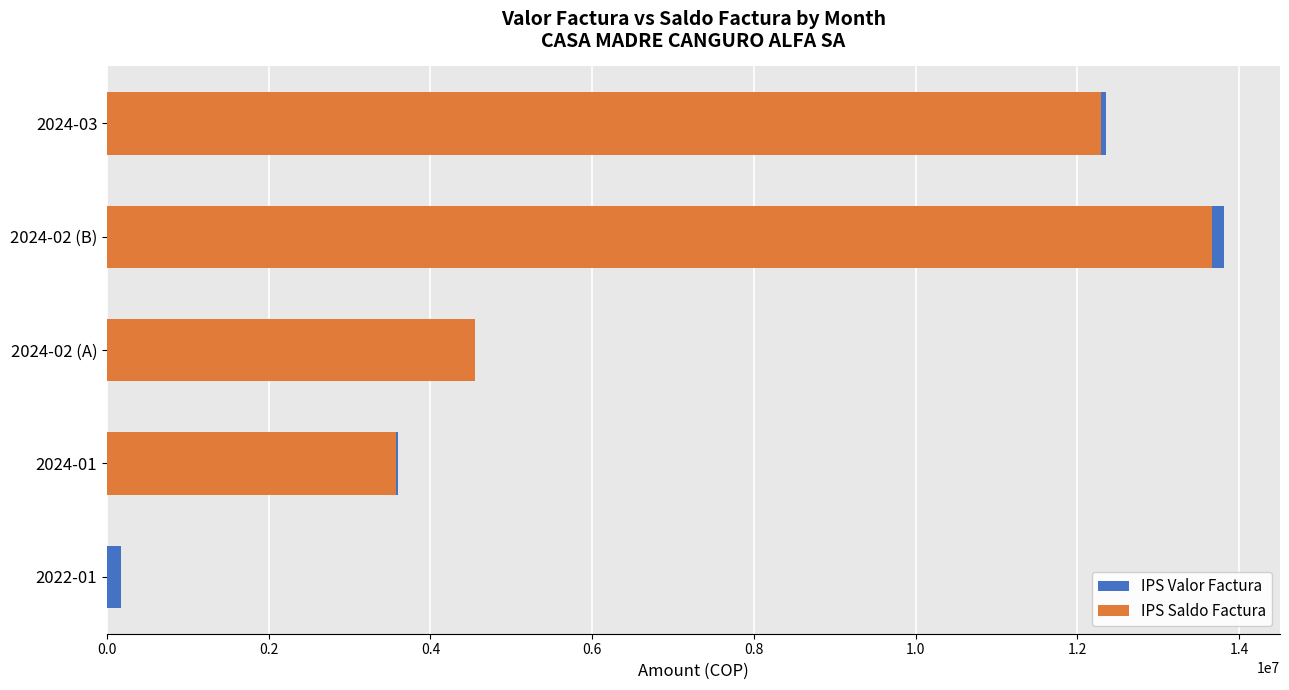

What is the value of the IPS Valor Factura bar at the 2nd from the left?

3596160